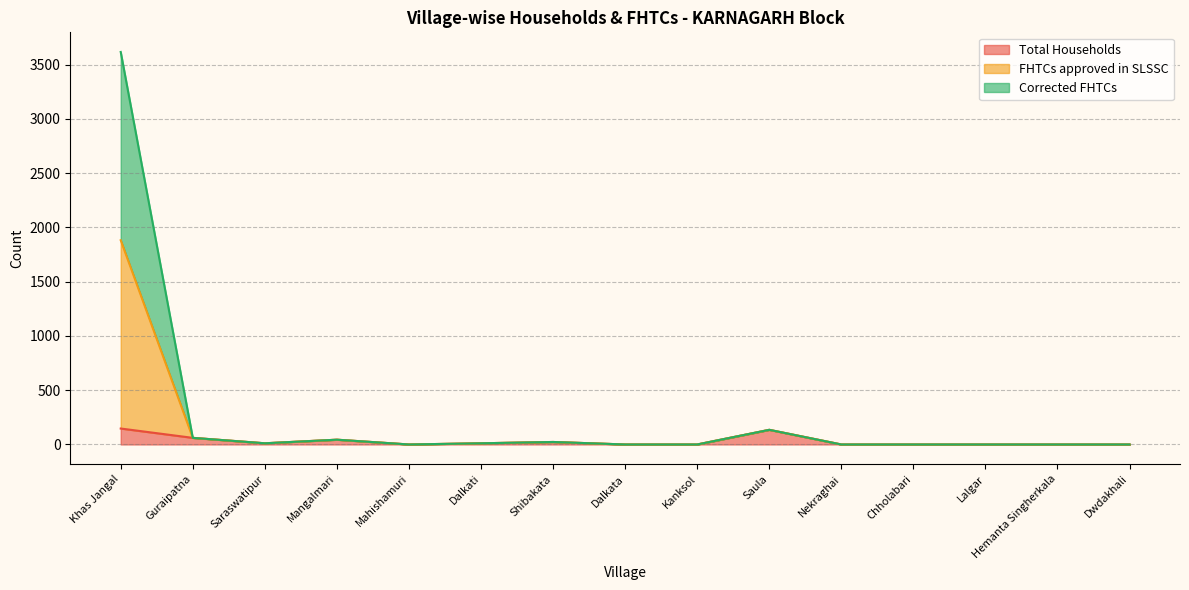

Does the chart display data point markers on the line(s)?

No